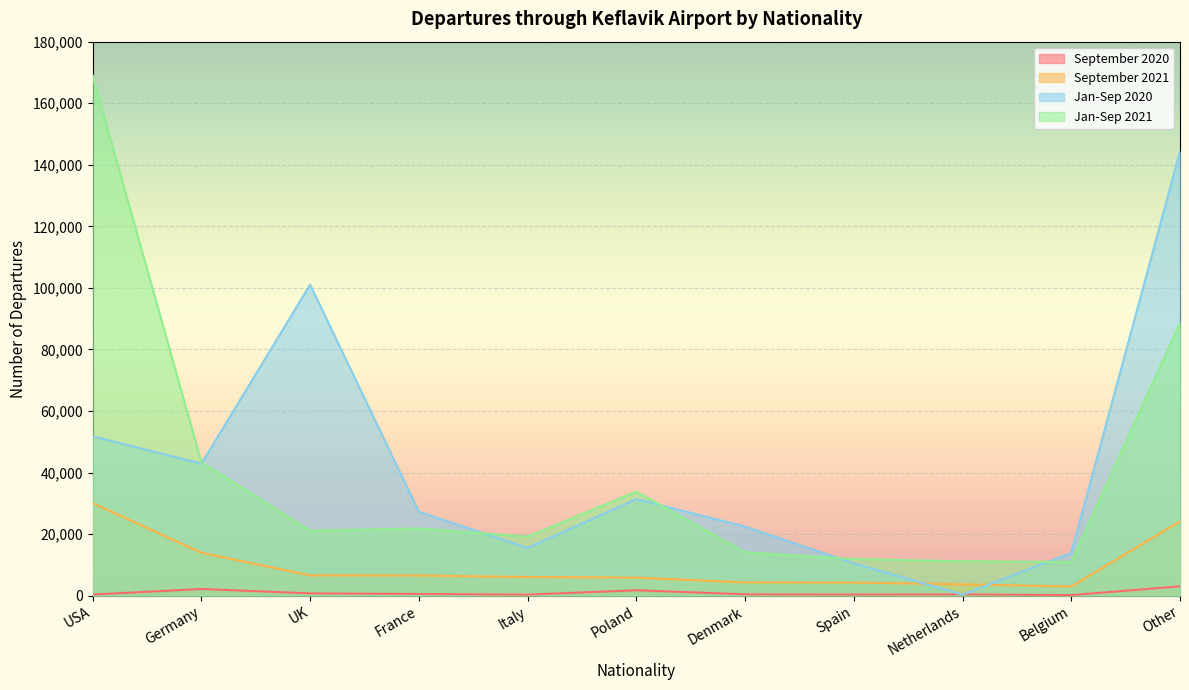

What is the value of the September 2021 point at the 1st from the left?

30079